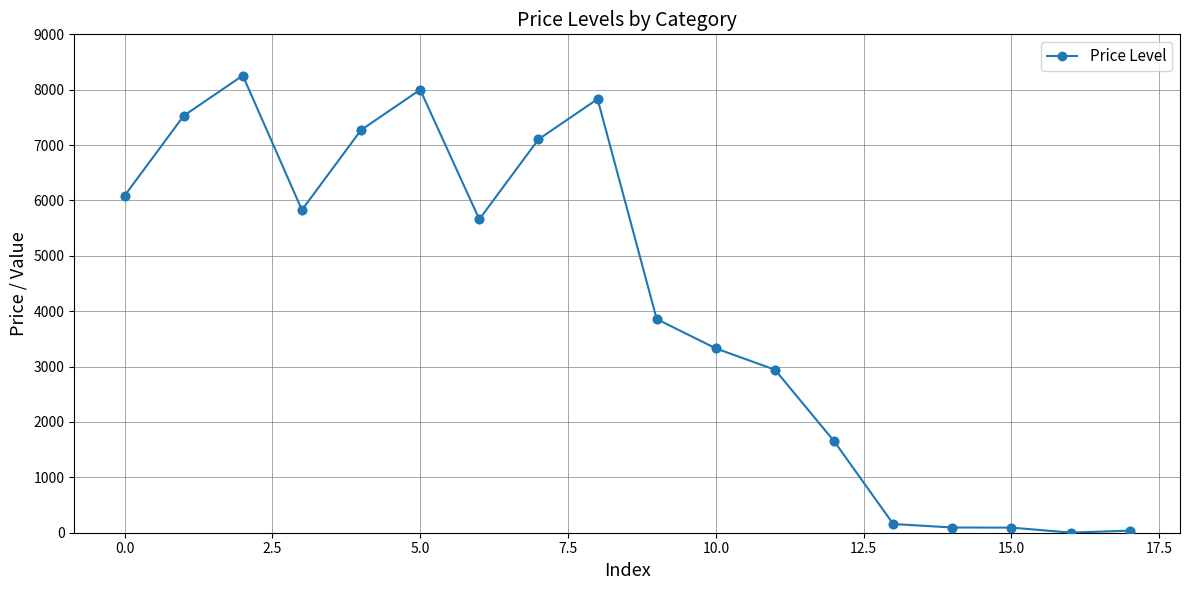

What is the sum of all values?

75728.9